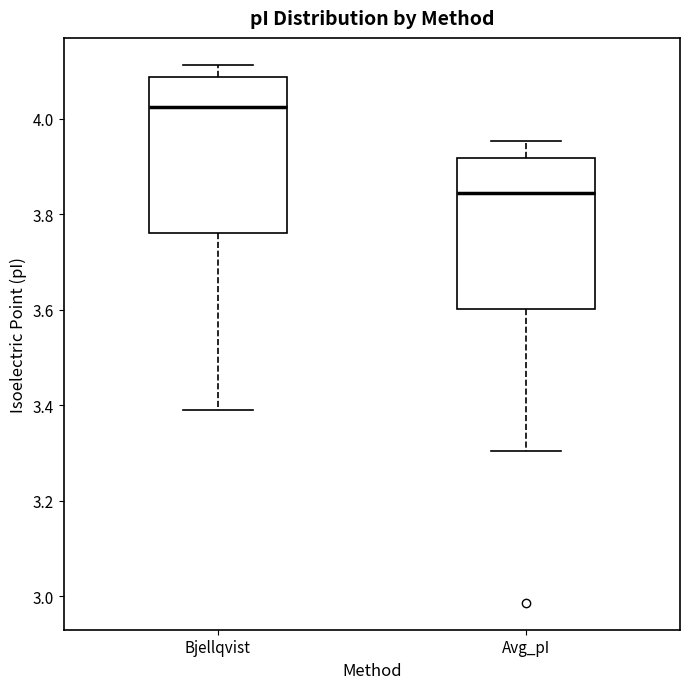

Reading left to right, transcribe this box plot: for each box, give where its median line is, the range the box spans, and where its two whiskers end, as read against the y-axis. The values are not printed on the chart, so give them approximately, as read against the axis.

Bjellqvist: median 4.02, box 3.76 to 4.08, whiskers 3.38 to 4.12
Avg_pI: median 3.84, box 3.60 to 3.92, whiskers 3.30 to 3.96